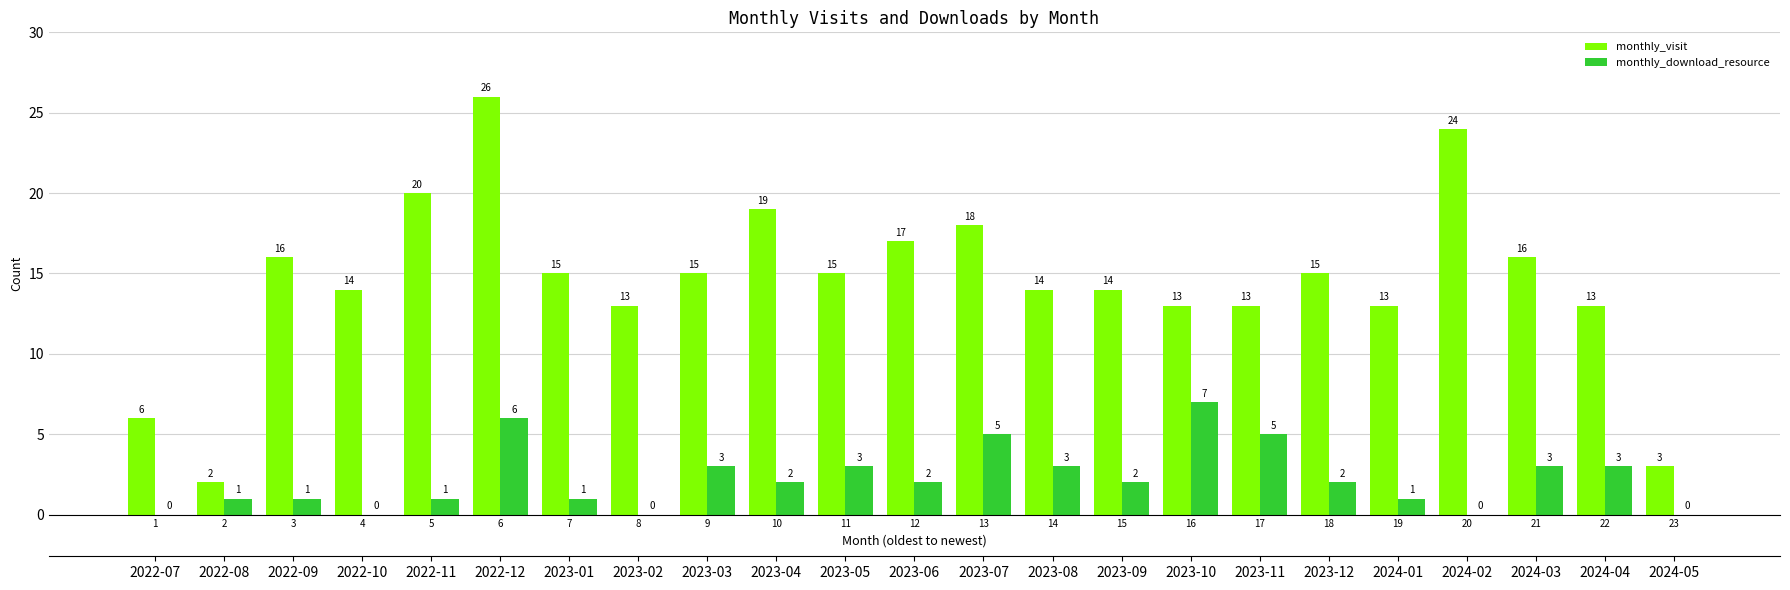

Is the value of monthly_visit at 3 greater than the value of monthly_download_resource at 23?

Yes